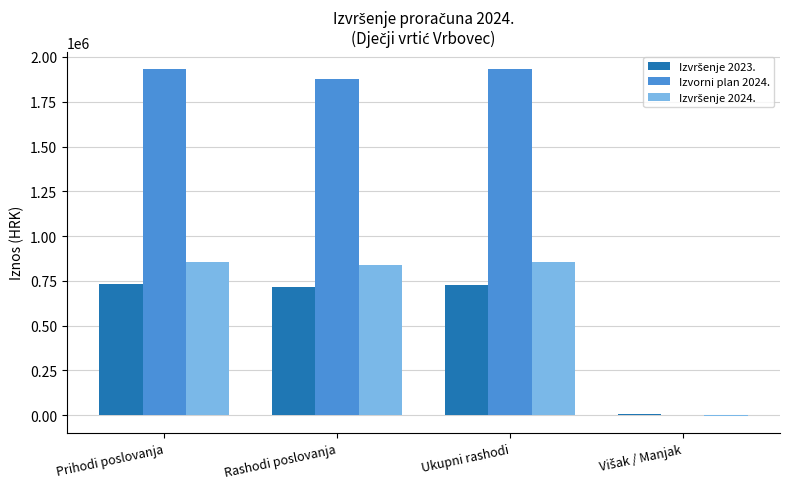

What is the maximum value shown in the chart?

1932839.1